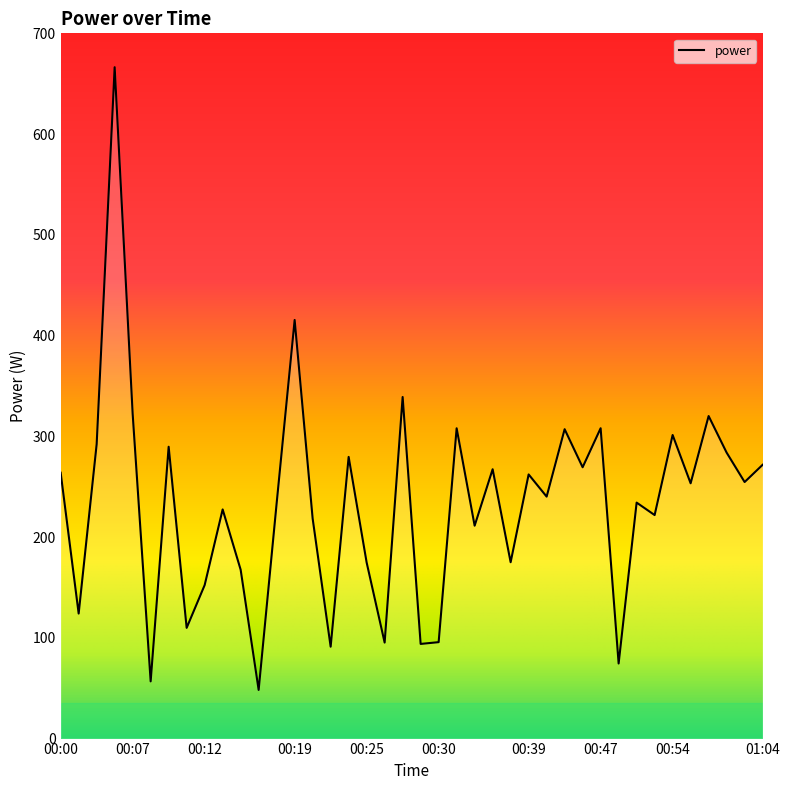

What is the difference between the maximum and minimum values?

618.1